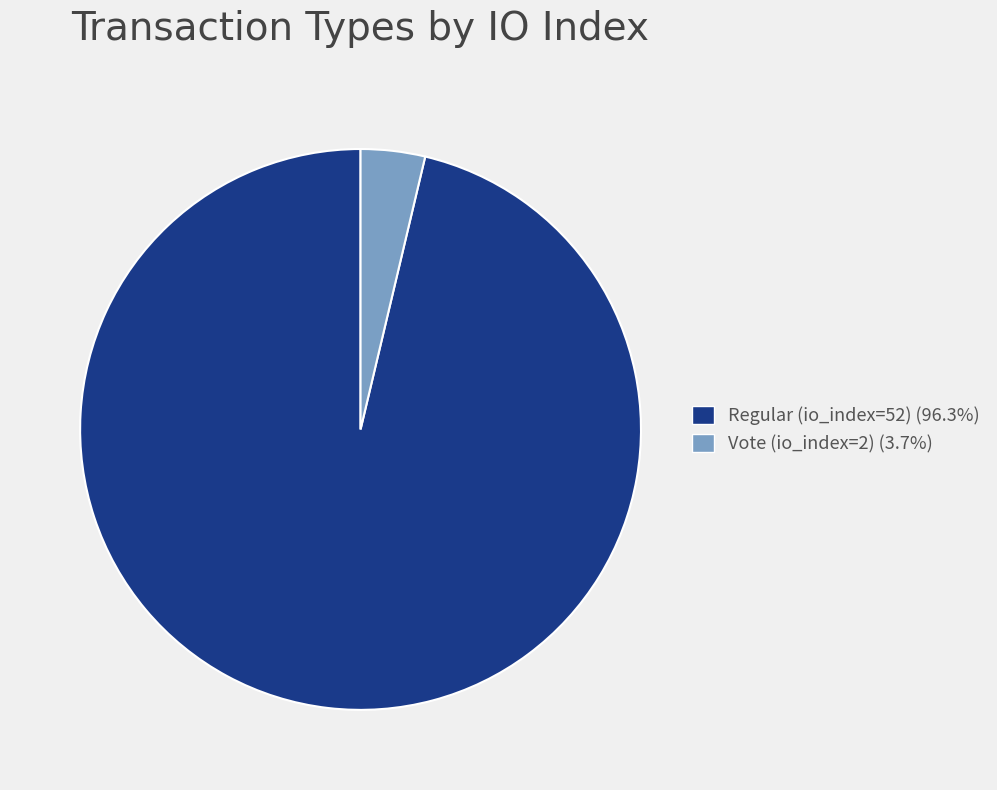

Does Vote (io_index=2) account for over 50% of the chart?

No